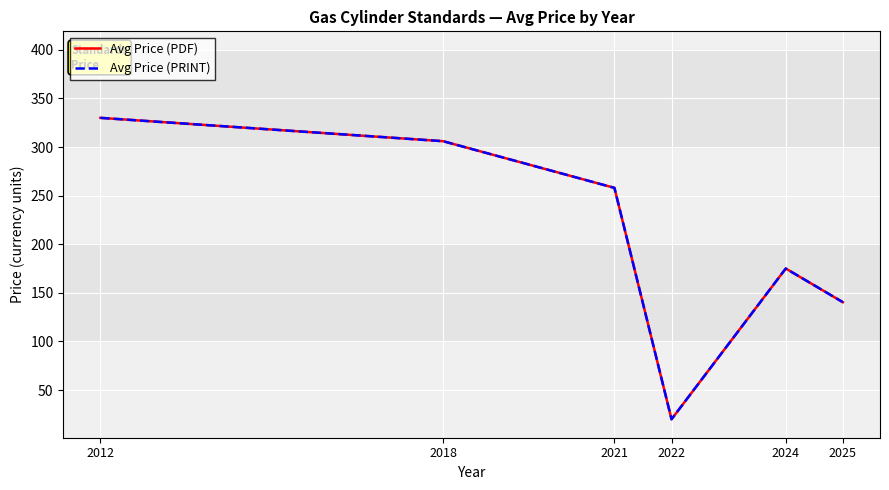

At which category does Avg Price (PRINT) reach its first local peak?

2024